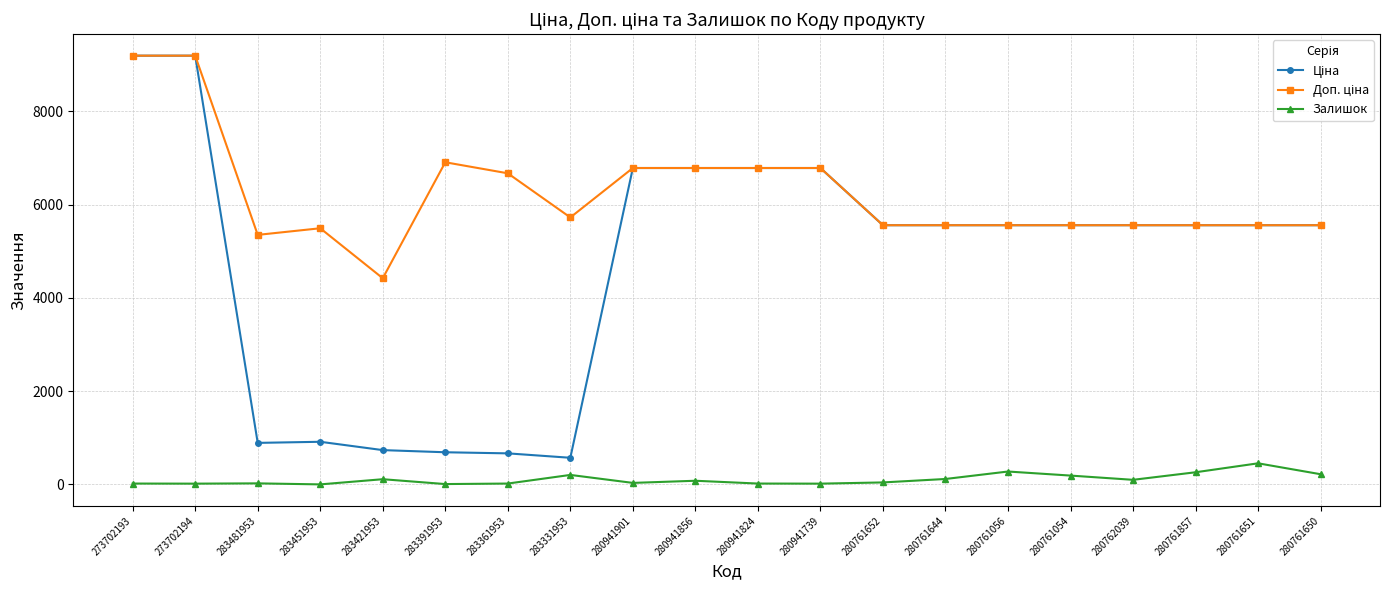

At how many categories does at least one series exceed 1034?

20